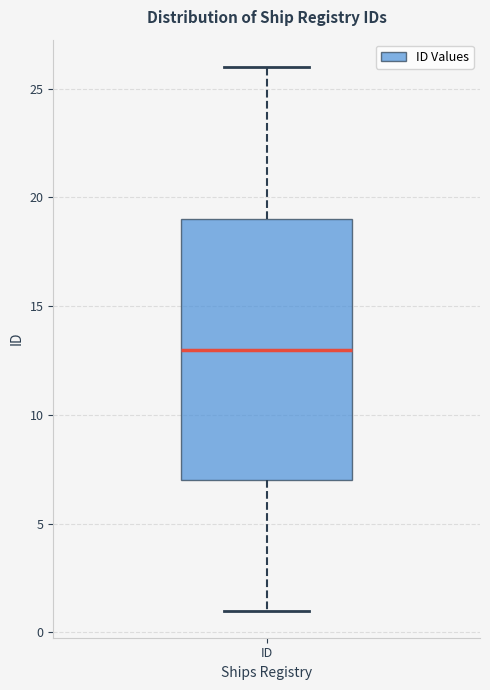

Read this box plot against the y-axis: the position of the median line, the range covered by the box, and the ends of both whiskers. The values are not printed on the chart, so give them approximately, as read against the axis.

median 13, box 7 to 19, whiskers 1 to 26